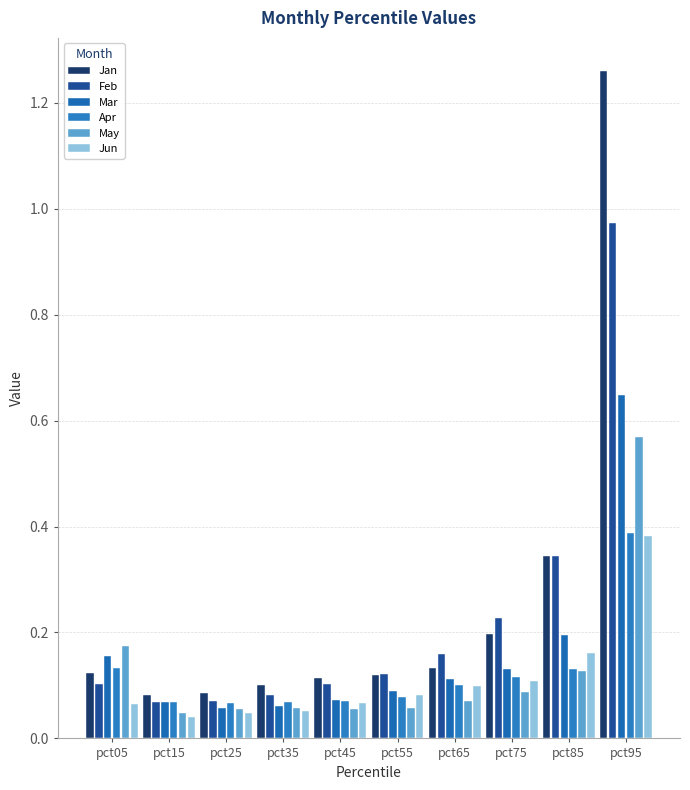

What are all the series names shown in the legend?

Jan, Feb, Mar, Apr, May, Jun